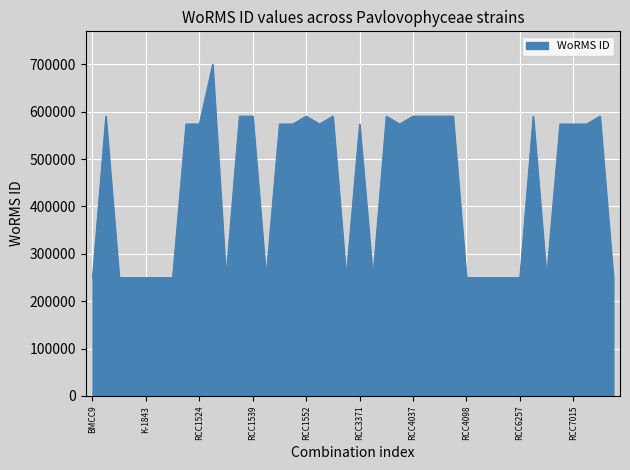

What is the smallest value displayed?

249731